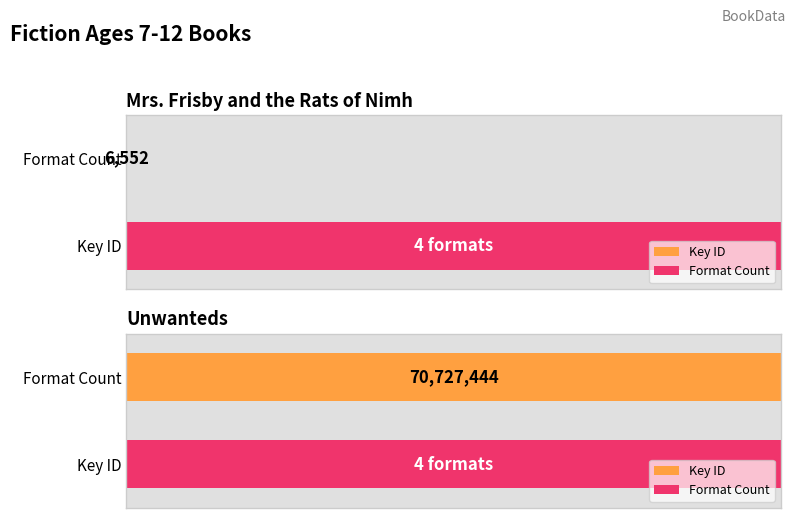

What is the label of the 2nd bar from the right?

Mrs. Frisby and the Rats of Nimh